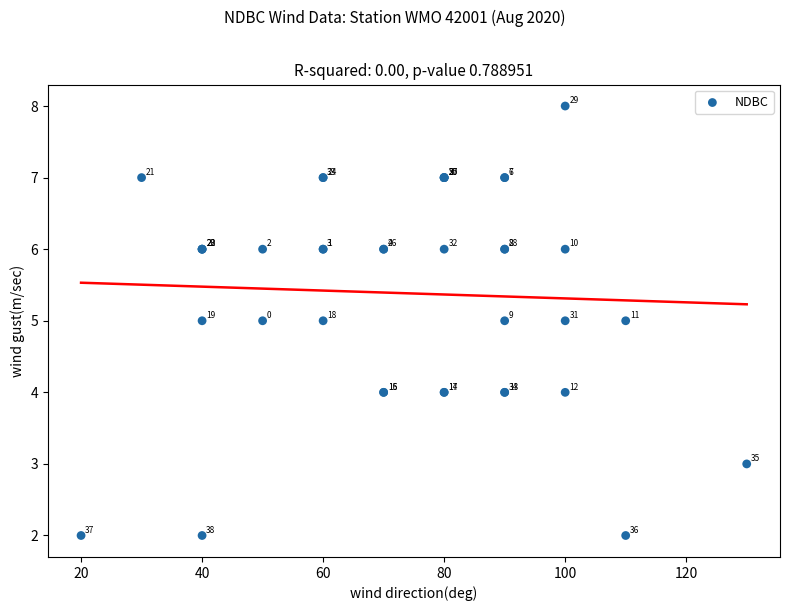

What Y value in the scatter plot is closest to 5?

5